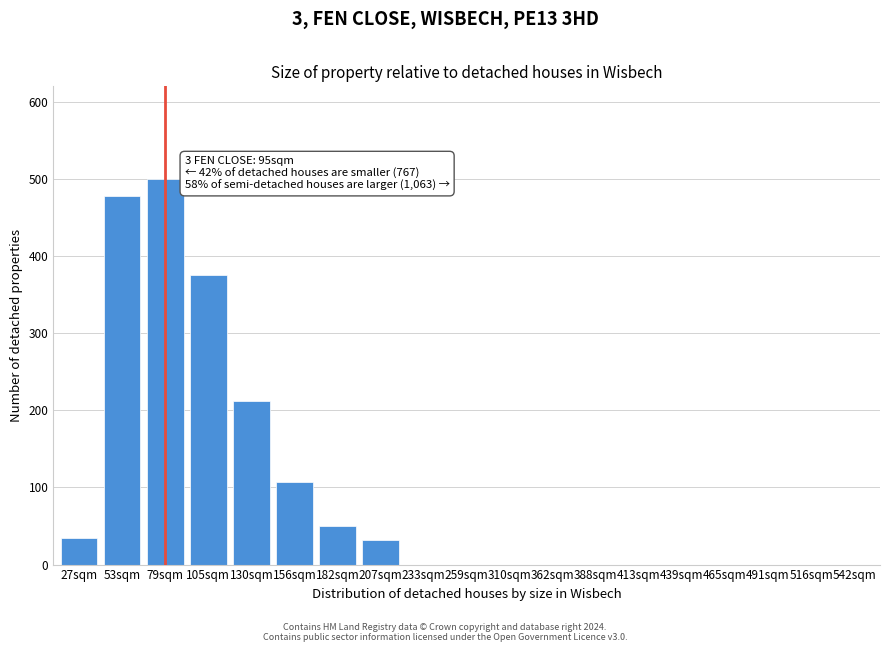

Is it true that the value at 439sqm is -165?

False